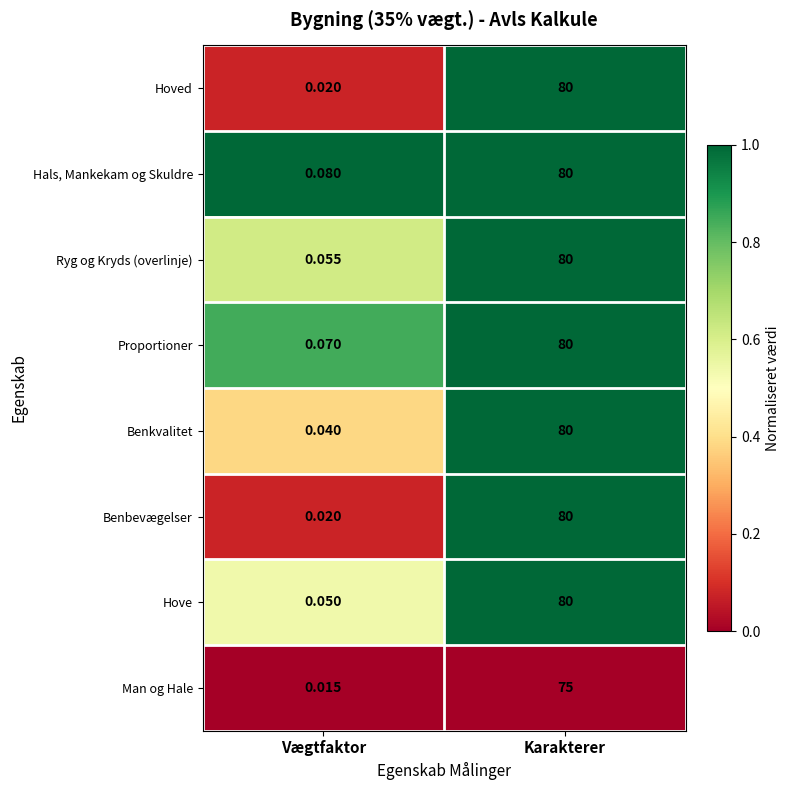

At which label does Benbevægelser reach its minimum?

Vægtfaktor